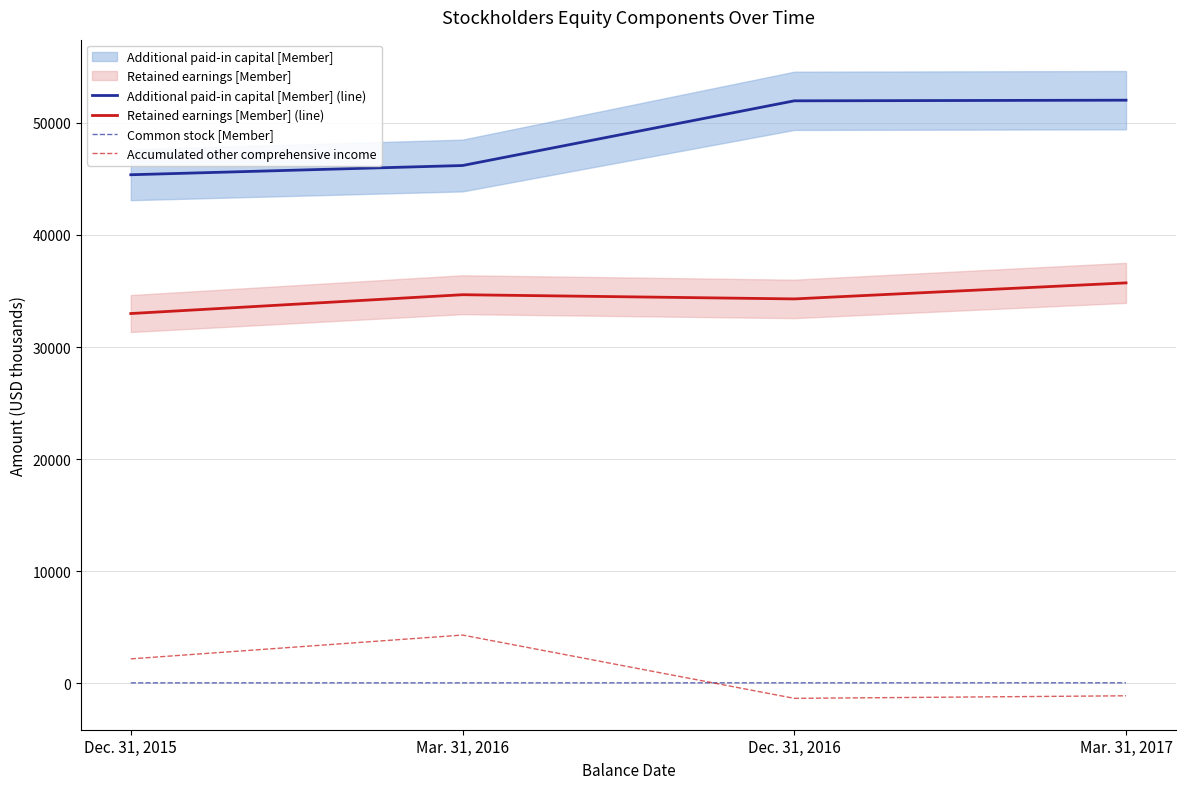

What is the label of the 1st point from the left?

Dec. 31, 2015